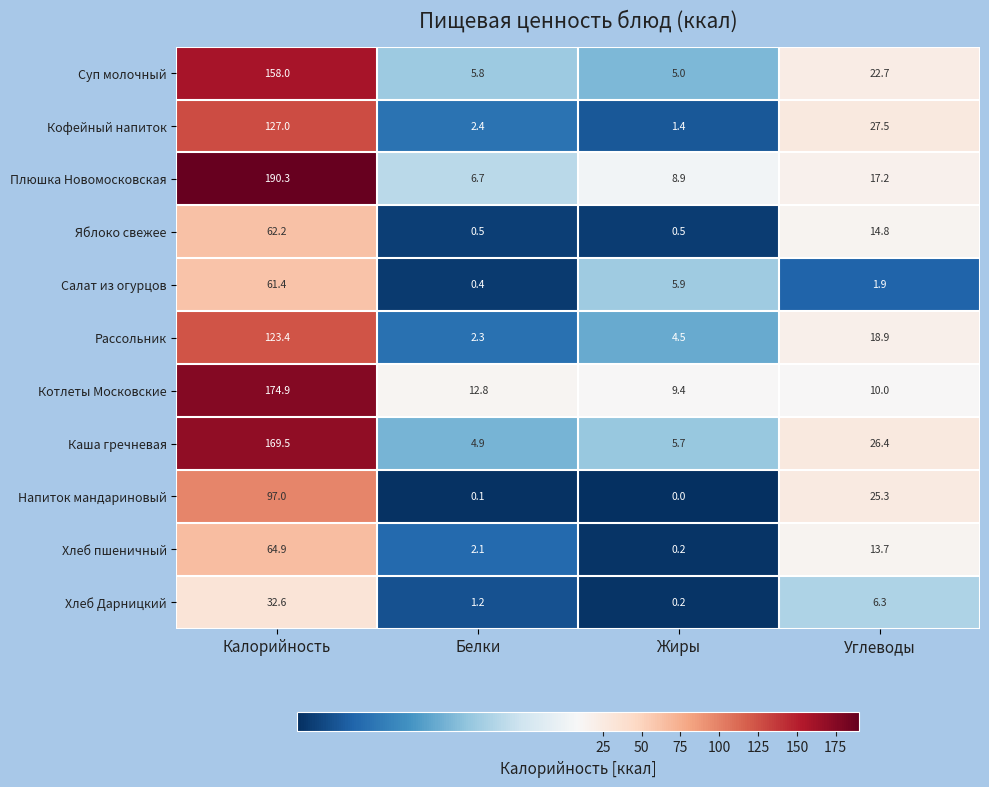

At which label is Хлеб пшеничный closest to 32?

Углеводы